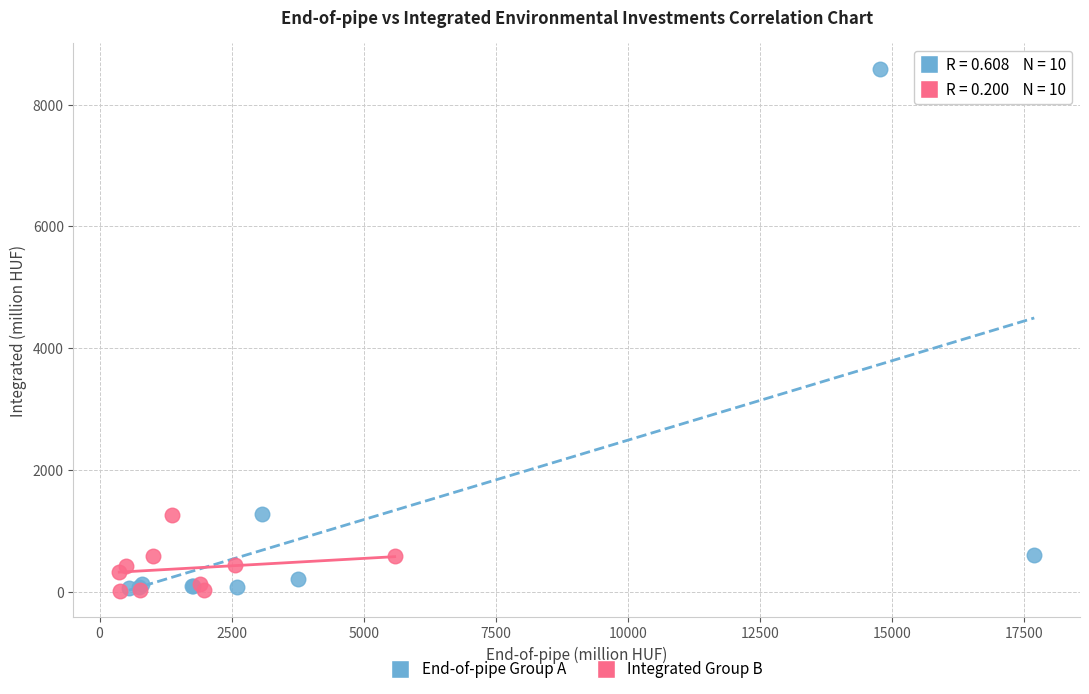

Which series has the largest Y range (max minus min)?

End-of-pipe Group A